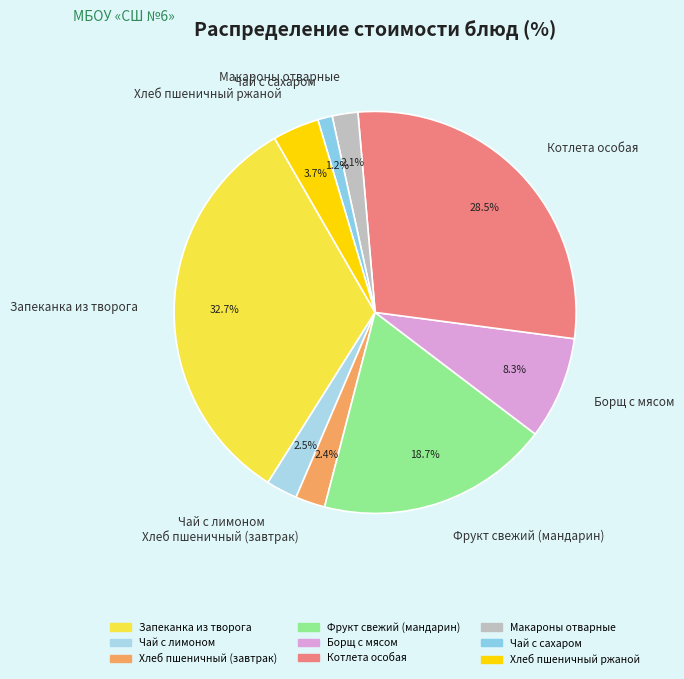

Does Борщ с мясом account for over 50% of the chart?

No